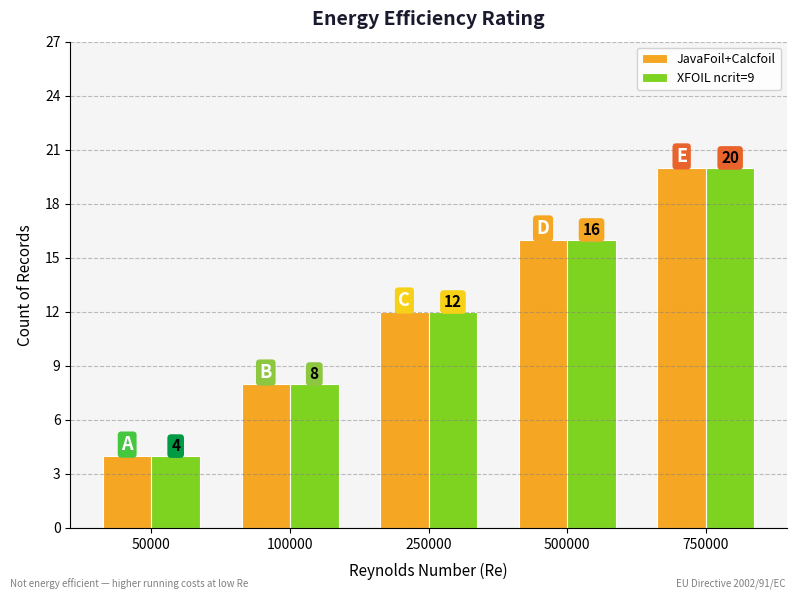

How many values in the XFOIL ncrit=9 series are below 12?

2